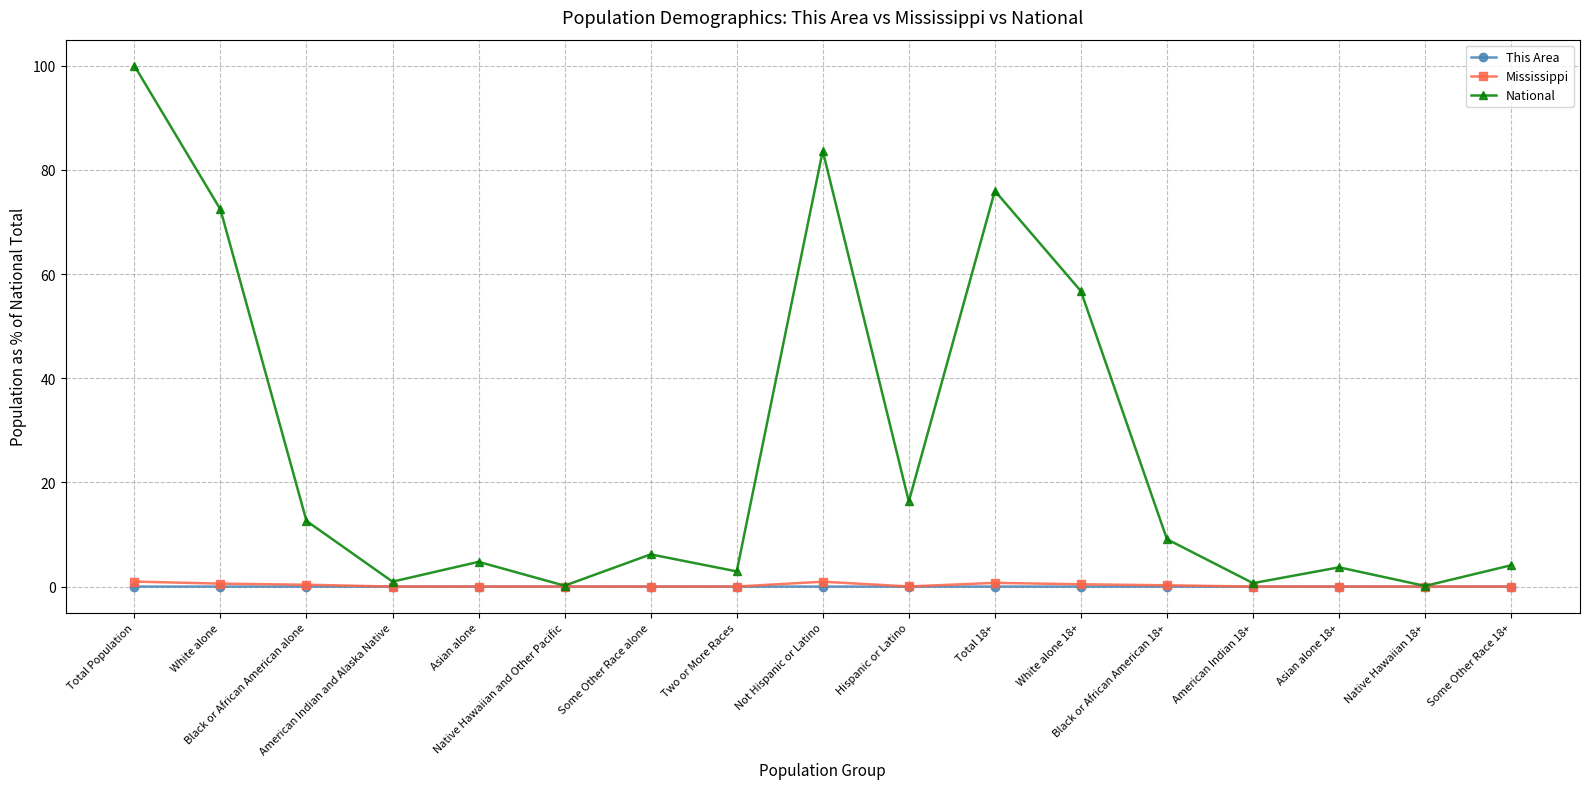

What is the maximum value for National?

100.0